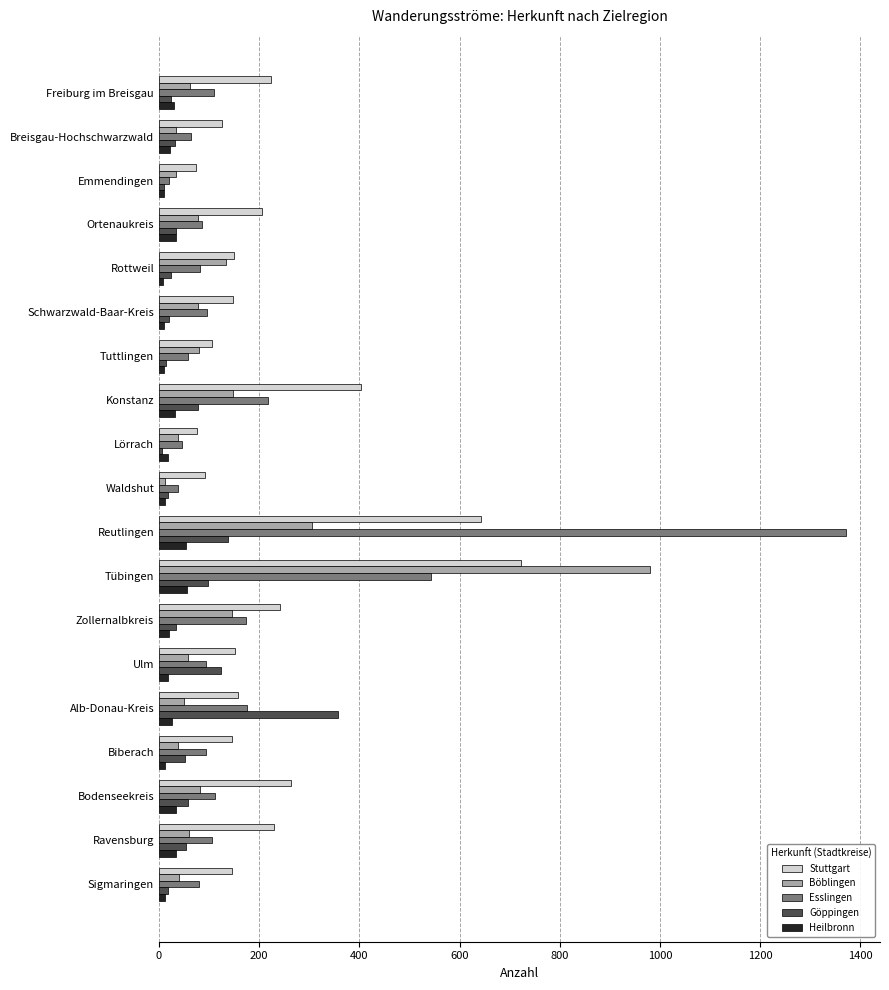

What is the approximate value of Heilbronn at Ortenaukreis?

34